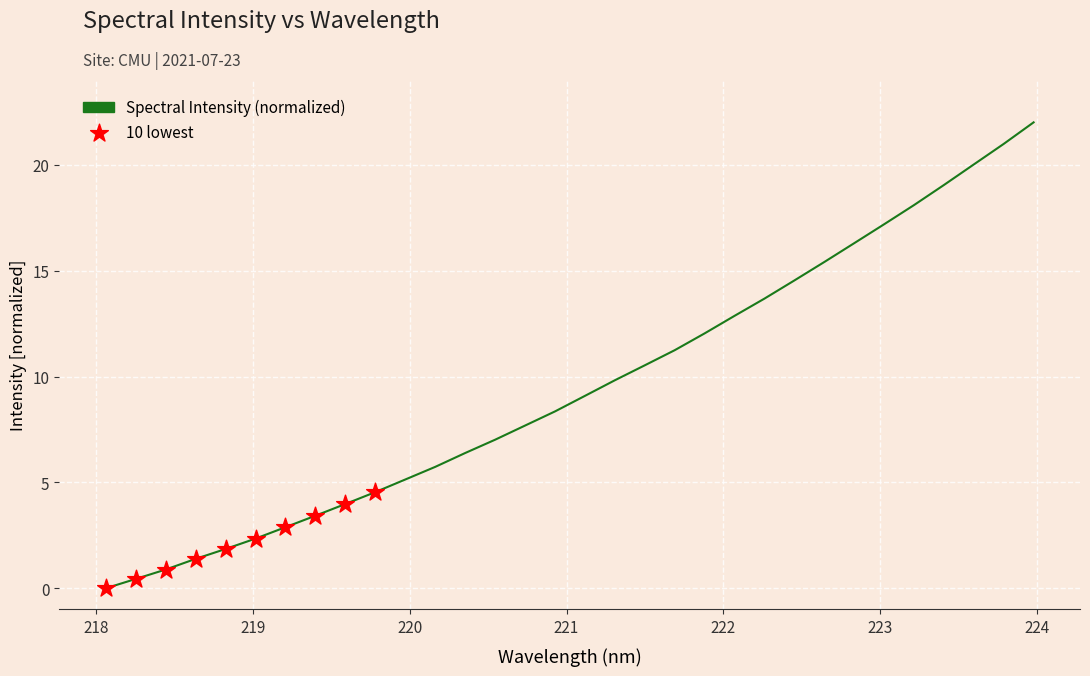

What is the greatest value displayed?

22.0